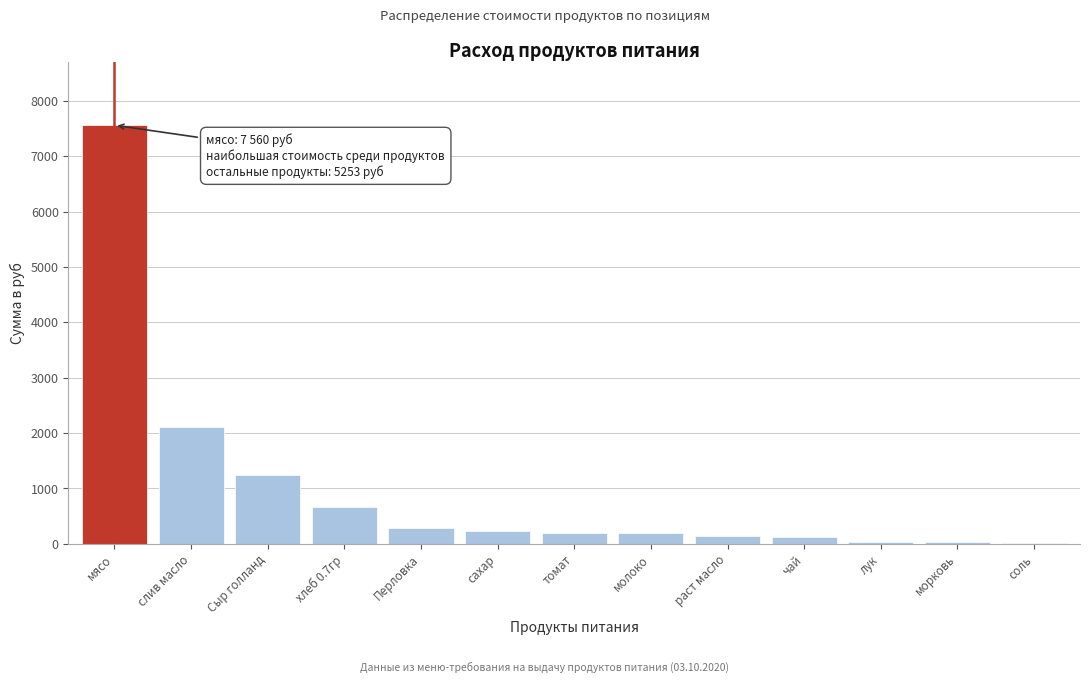

The value at слив масло is 522.8. True or false?

False